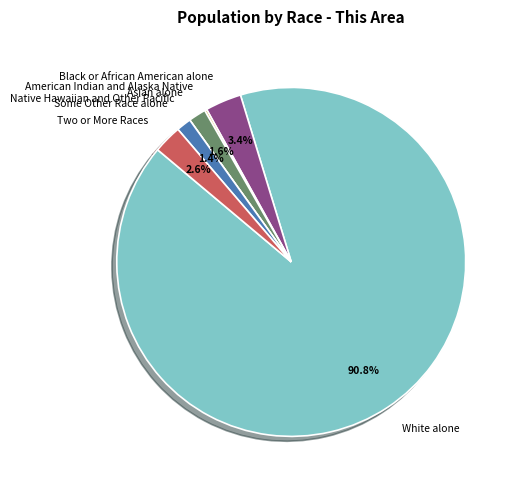

True or false: White alone accounts for 99% of the total.

False